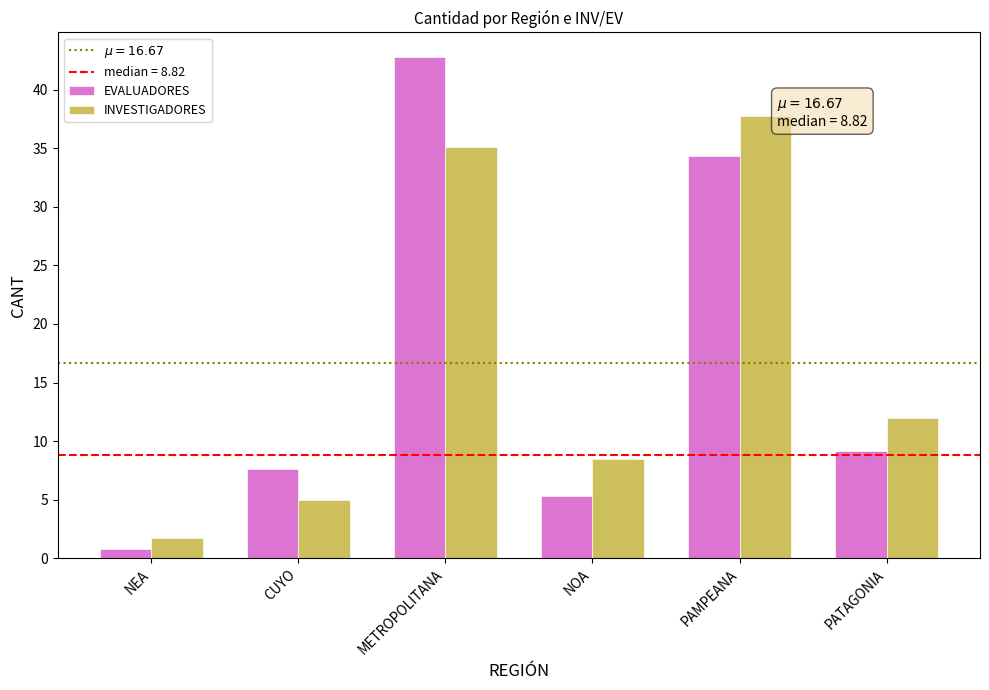

The value of EVALUADORES at PAMPEANA is 34.4. True or false?

True